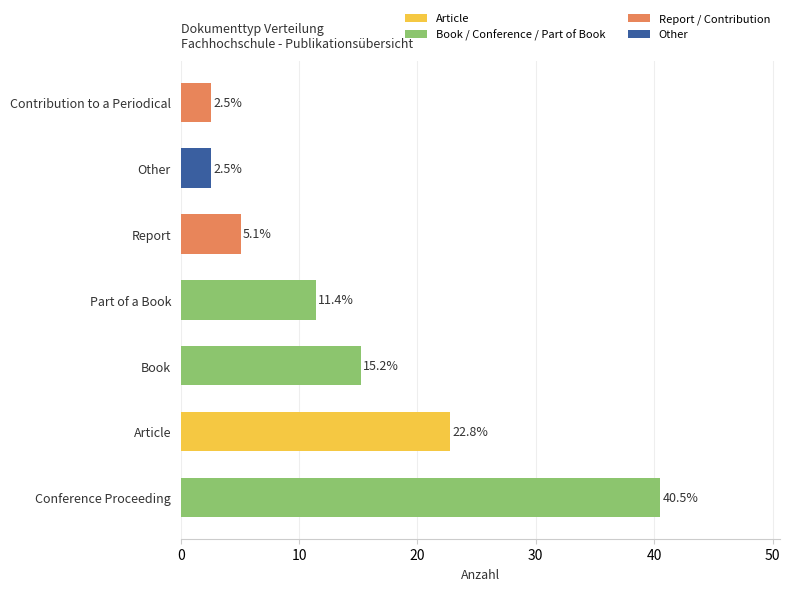

What is the sum of all values?

100.0